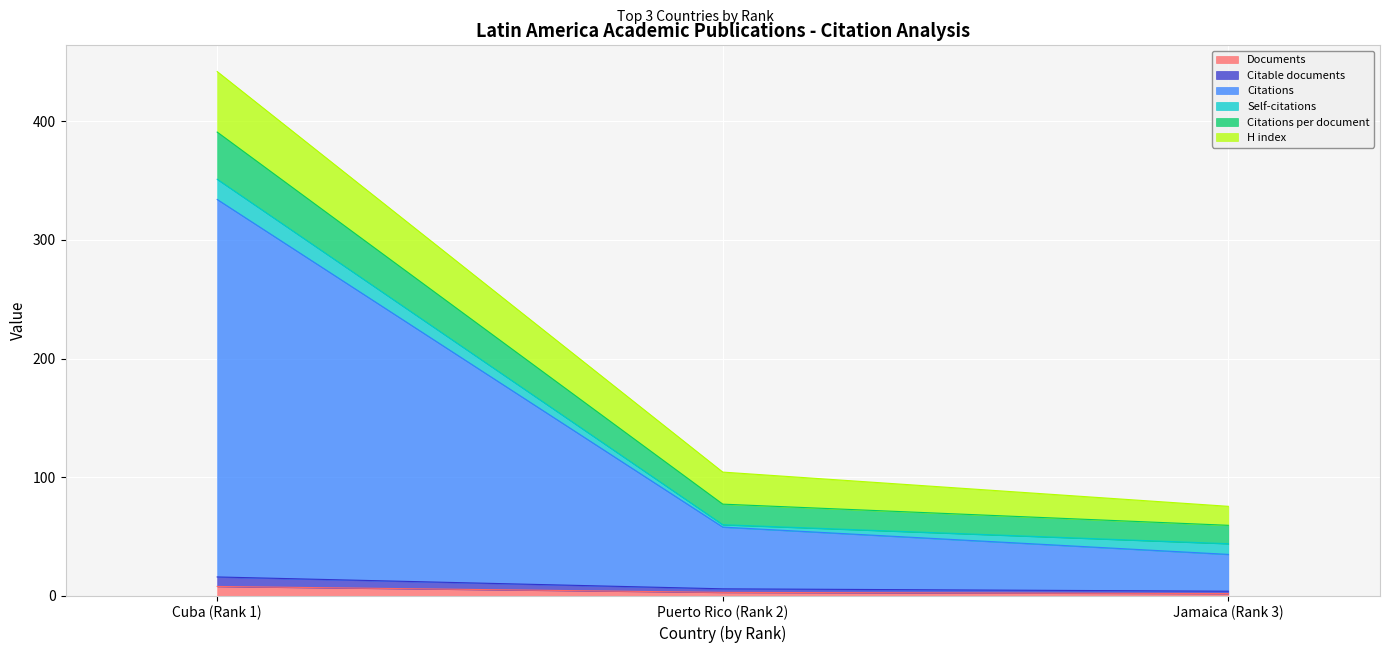

How many Documents values are between 2 and 8?

3